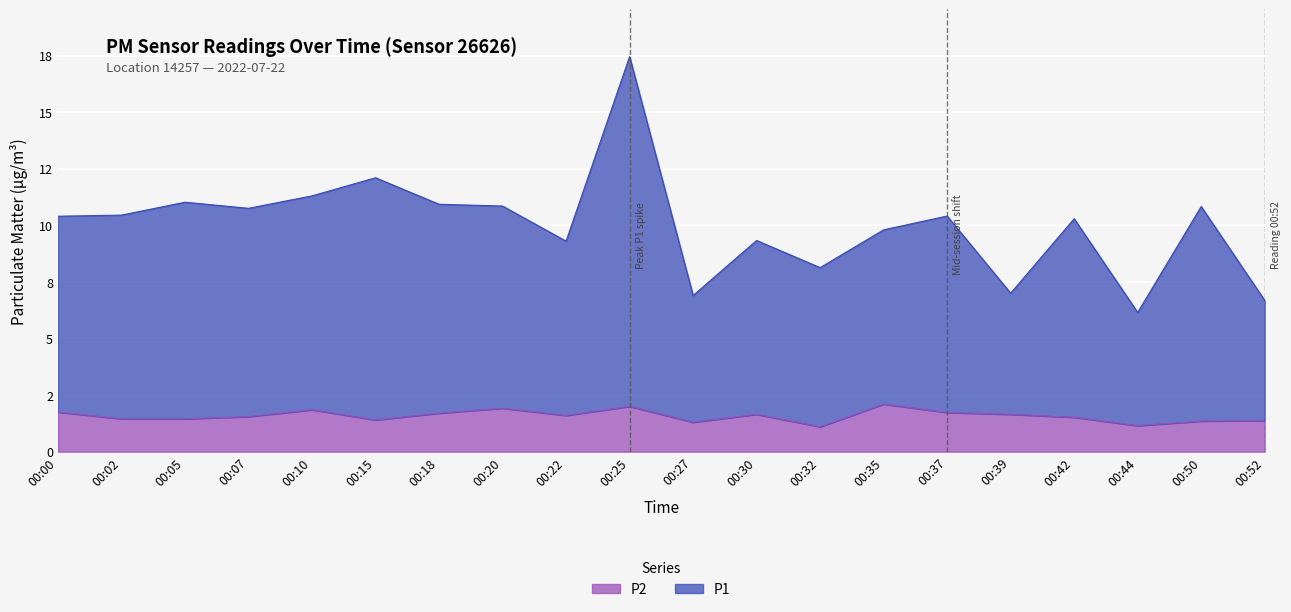

Reading left to right, transcribe all the data shown in this chart.

P1: 00:00=10.4	00:02=10.4	00:05=11.0	00:07=10.8	00:10=11.3	00:15=12.1	00:18=10.9	00:20=10.8	00:22=9.3	00:25=17.4	00:27=6.9	00:30=9.3	00:32=8.1	00:35=9.8	00:37=10.4	00:39=7.0	00:42=10.3	00:44=6.2	00:50=10.8	00:52=6.7
P2: 00:00=1.8	00:02=1.4	00:05=1.4	00:07=1.6	00:10=1.9	00:15=1.4	00:18=1.7	00:20=1.9	00:22=1.6	00:25=2.0	00:27=1.3	00:30=1.6	00:32=1.1	00:35=2.1	00:37=1.7	00:39=1.6	00:42=1.5	00:44=1.1	00:50=1.4	00:52=1.4